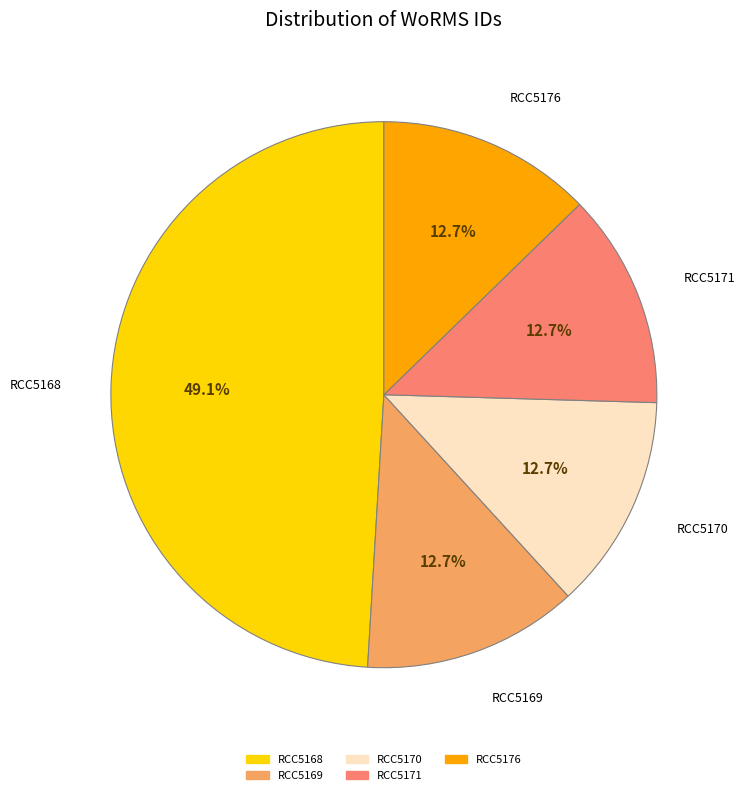

What is the largest slice in the pie chart?

RCC5168